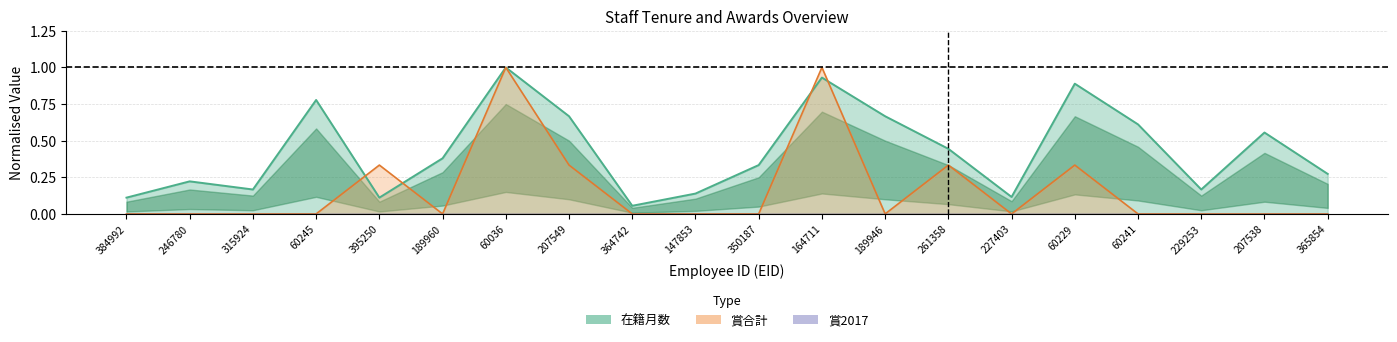

Rank the series at 207538 from lowest to highest value.

賞合計, 在籍月数